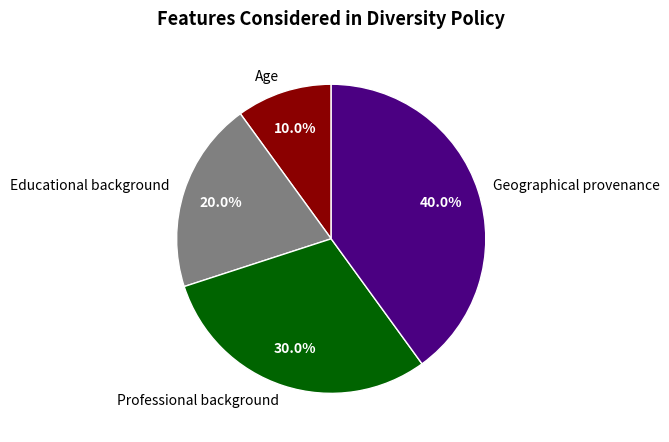

Rank the categories by value from lowest to highest.

Age, Educational background, Professional background, Geographical provenance